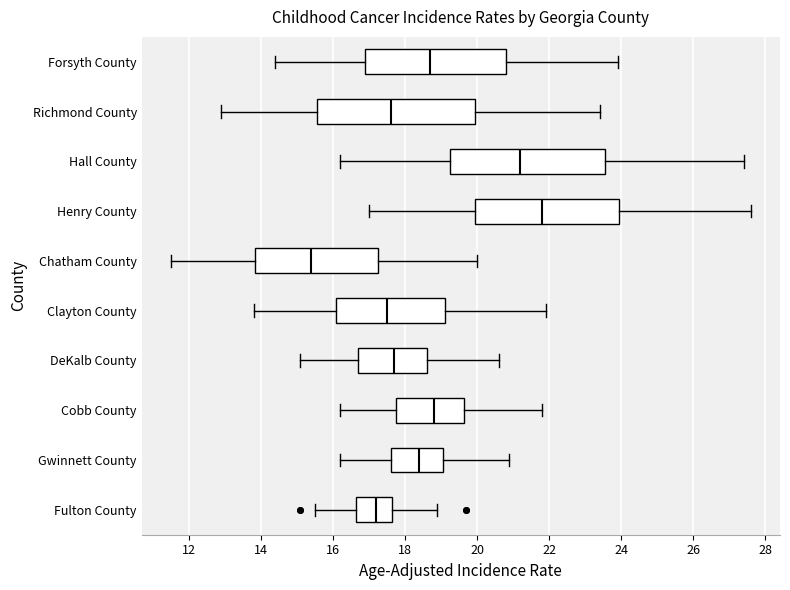

Reading bottom to top, read every box against the x-axis: the position of its median line, the range the box covers, and the ends of its whiskers. The values are not printed on the chart, so give them approximately, as read against the axis.

Fulton County: median 17.2, box 16.6 to 17.6, whiskers 15.6 to 19.0
Gwinnett County: median 18.4, box 17.6 to 19.0, whiskers 16.2 to 21.0
Cobb County: median 18.8, box 17.8 to 19.6, whiskers 16.2 to 21.8
DeKalb County: median 17.8, box 16.8 to 18.6, whiskers 15.2 to 20.6
Clayton County: median 17.6, box 16.2 to 19.2, whiskers 13.8 to 22.0
Chatham County: median 15.4, box 13.8 to 17.2, whiskers 11.6 to 20.0
Henry County: median 21.8, box 20.0 to 24.0, whiskers 17.0 to 27.6
Hall County: median 21.2, box 19.2 to 23.6, whiskers 16.2 to 27.4
Richmond County: median 17.6, box 15.6 to 20.0, whiskers 13.0 to 23.4
Forsyth County: median 18.8, box 17.0 to 20.8, whiskers 14.4 to 24.0